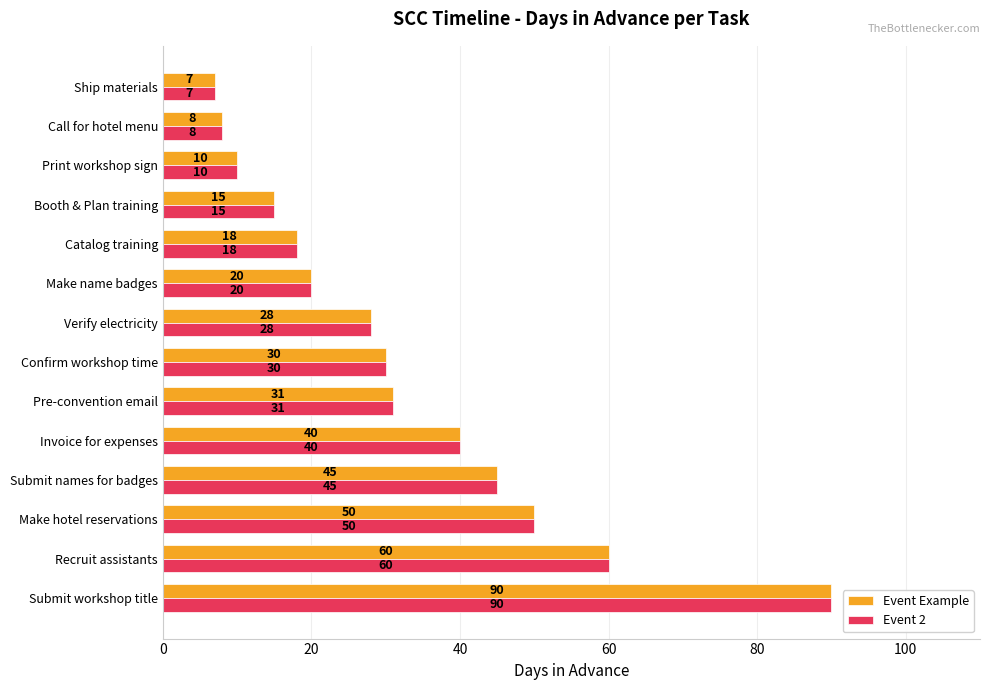

Where is Event Example nearest to the value 48?

Make hotel reservations